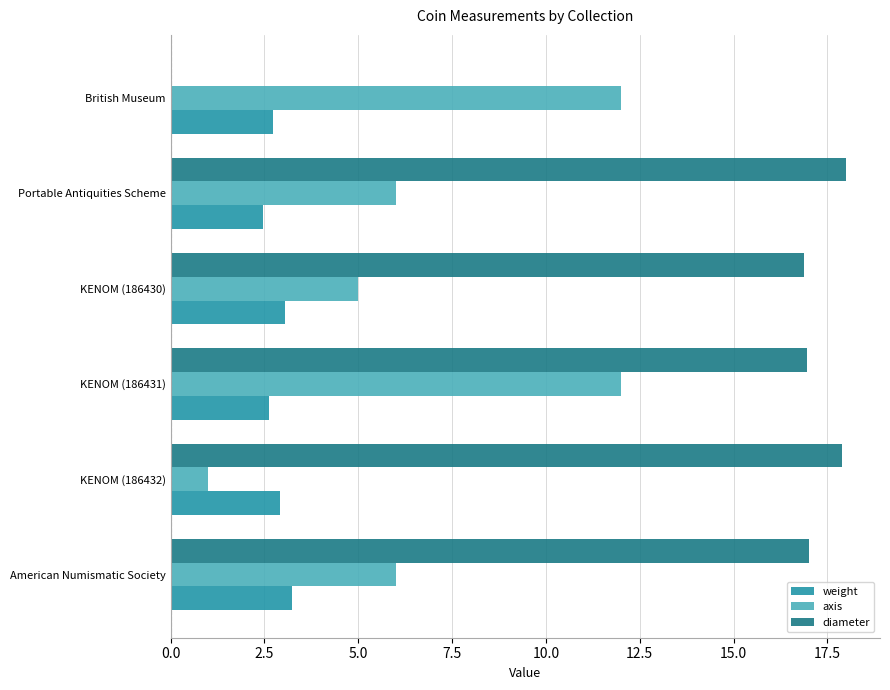

Which series has the largest total across all categories?

diameter